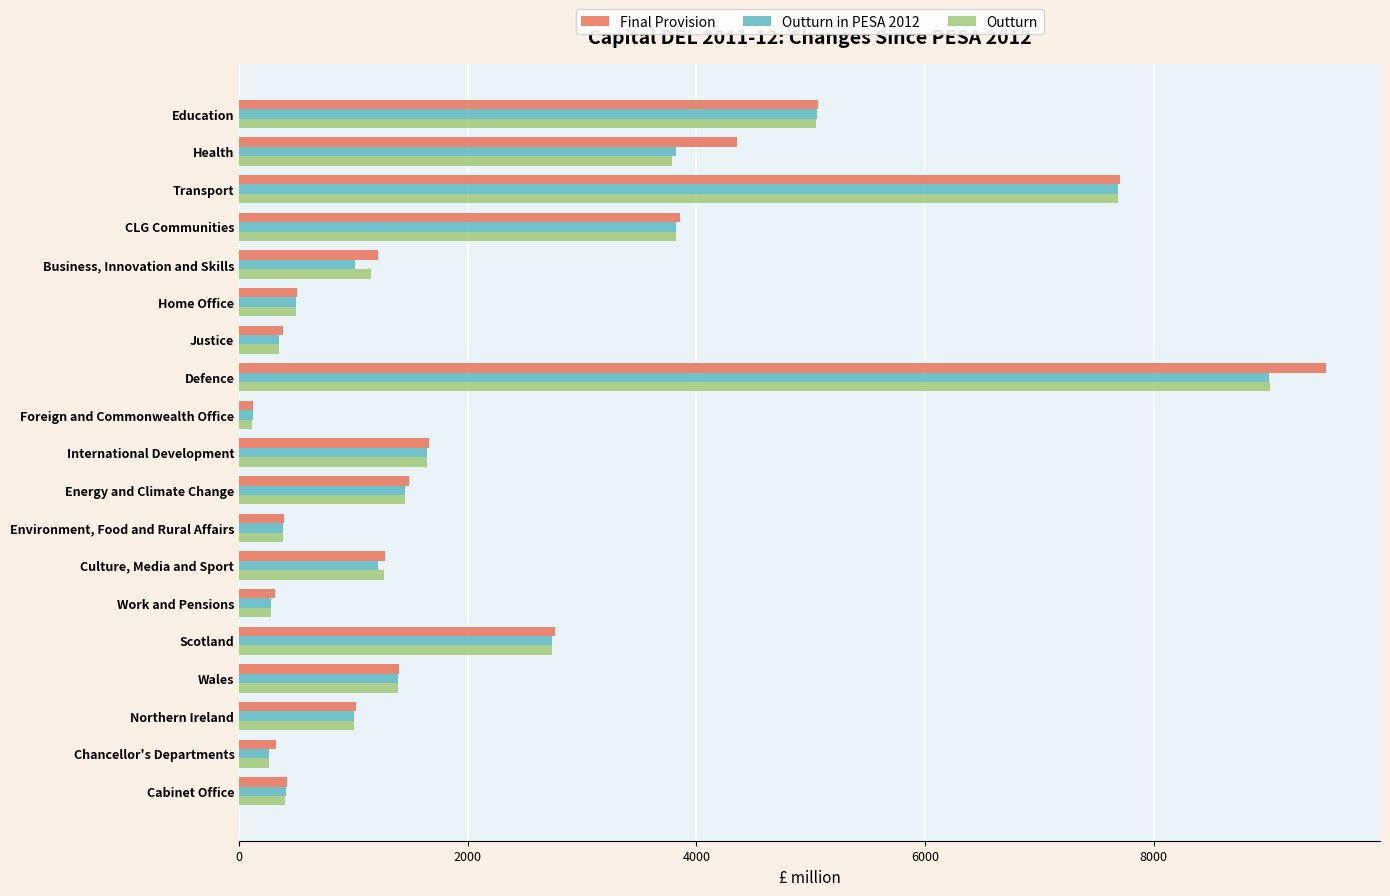

What is the average value of the Outturn in PESA 2012 series?

2216